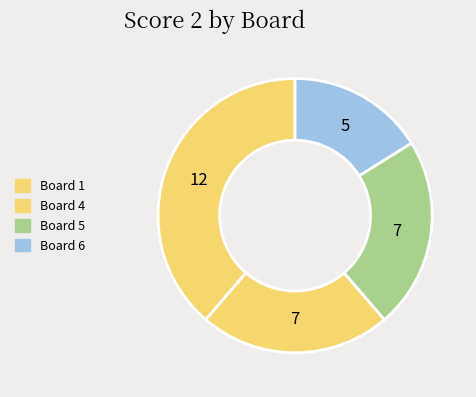

How many segments does this pie chart have?

4